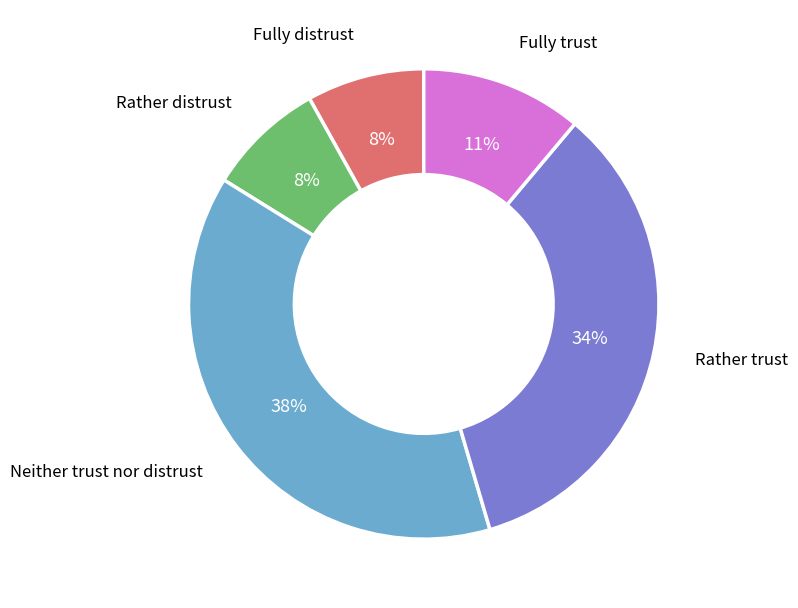

To the nearest percent, what is the difference between the largest and smallest slice percentages?

30%